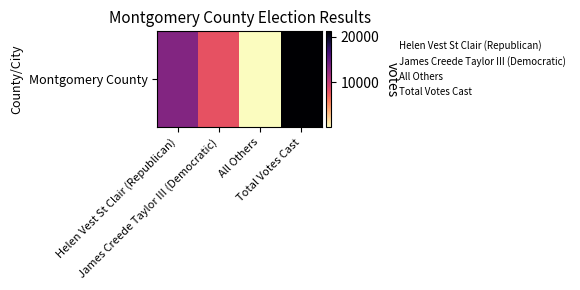

Between Helen Vest St Clair (Republican) and Total Votes Cast, which is larger?

Total Votes Cast